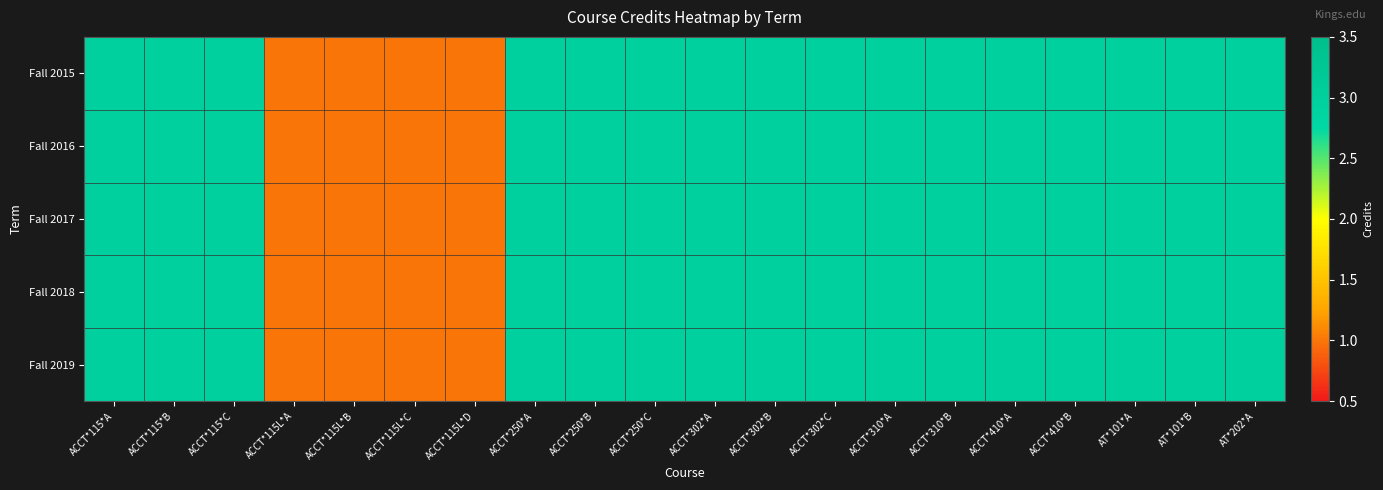

Reading left to right, transcribe all the data shown in this chart.

Fall 2015: ACCT*115*A=3	ACCT*115*B=3	ACCT*115*C=3	ACCT*115L*A=1	ACCT*115L*B=1	ACCT*115L*C=1	ACCT*115L*D=1	ACCT*250*A=3	ACCT*250*B=3	ACCT*250*C=3	ACCT*302*A=3	ACCT*302*B=3	ACCT*302*C=3	ACCT*310*A=3	ACCT*310*B=3	ACCT*410*A=3	ACCT*410*B=3	AT*101*A=3	AT*101*B=3	AT*202*A=3
Fall 2016: ACCT*115*A=3	ACCT*115*B=3	ACCT*115*C=3	ACCT*115L*A=1	ACCT*115L*B=1	ACCT*115L*C=1	ACCT*115L*D=1	ACCT*250*A=3	ACCT*250*B=3	ACCT*250*C=3	ACCT*302*A=3	ACCT*302*B=3	ACCT*302*C=3	ACCT*310*A=3	ACCT*310*B=3	ACCT*410*A=3	ACCT*410*B=3	AT*101*A=3	AT*101*B=3	AT*202*A=3
Fall 2017: ACCT*115*A=3	ACCT*115*B=3	ACCT*115*C=3	ACCT*115L*A=1	ACCT*115L*B=1	ACCT*115L*C=1	ACCT*115L*D=1	ACCT*250*A=3	ACCT*250*B=3	ACCT*250*C=3	ACCT*302*A=3	ACCT*302*B=3	ACCT*302*C=3	ACCT*310*A=3	ACCT*310*B=3	ACCT*410*A=3	ACCT*410*B=3	AT*101*A=3	AT*101*B=3	AT*202*A=3
Fall 2018: ACCT*115*A=3	ACCT*115*B=3	ACCT*115*C=3	ACCT*115L*A=1	ACCT*115L*B=1	ACCT*115L*C=1	ACCT*115L*D=1	ACCT*250*A=3	ACCT*250*B=3	ACCT*250*C=3	ACCT*302*A=3	ACCT*302*B=3	ACCT*302*C=3	ACCT*310*A=3	ACCT*310*B=3	ACCT*410*A=3	ACCT*410*B=3	AT*101*A=3	AT*101*B=3	AT*202*A=3
Fall 2019: ACCT*115*A=3	ACCT*115*B=3	ACCT*115*C=3	ACCT*115L*A=1	ACCT*115L*B=1	ACCT*115L*C=1	ACCT*115L*D=1	ACCT*250*A=3	ACCT*250*B=3	ACCT*250*C=3	ACCT*302*A=3	ACCT*302*B=3	ACCT*302*C=3	ACCT*310*A=3	ACCT*310*B=3	ACCT*410*A=3	ACCT*410*B=3	AT*101*A=3	AT*101*B=3	AT*202*A=3